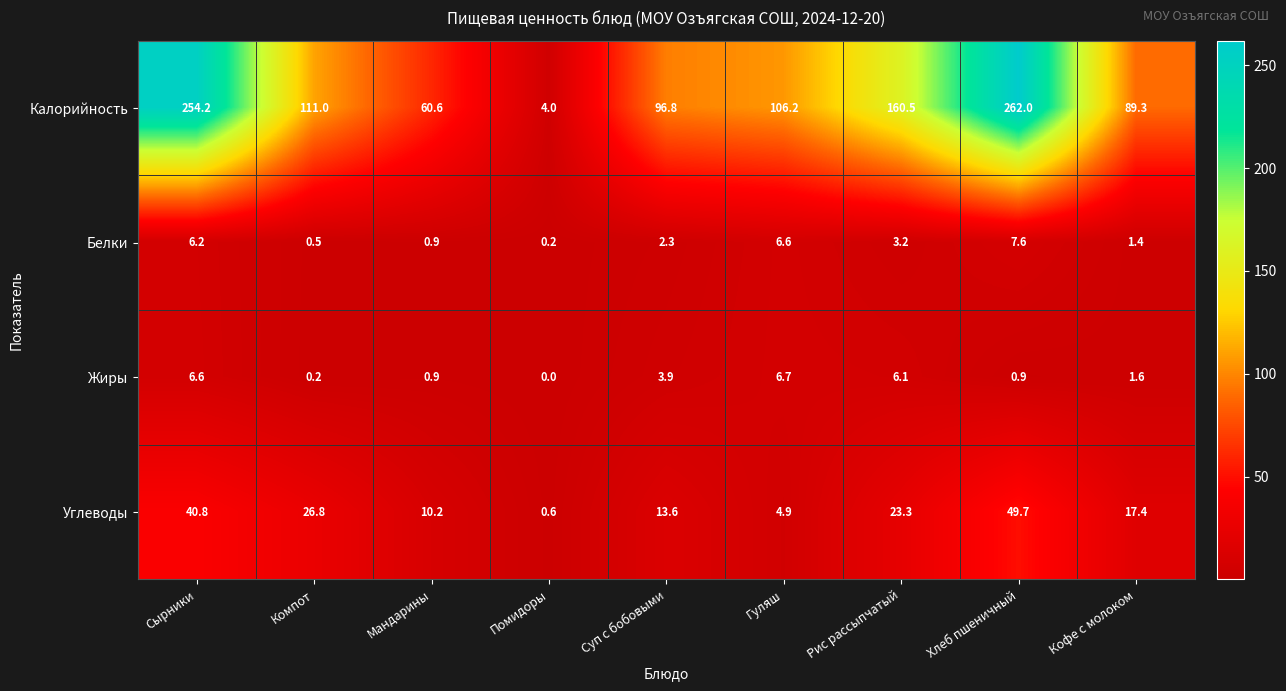

Where is Жиры nearest to the value 3?

Суп с бобовыми